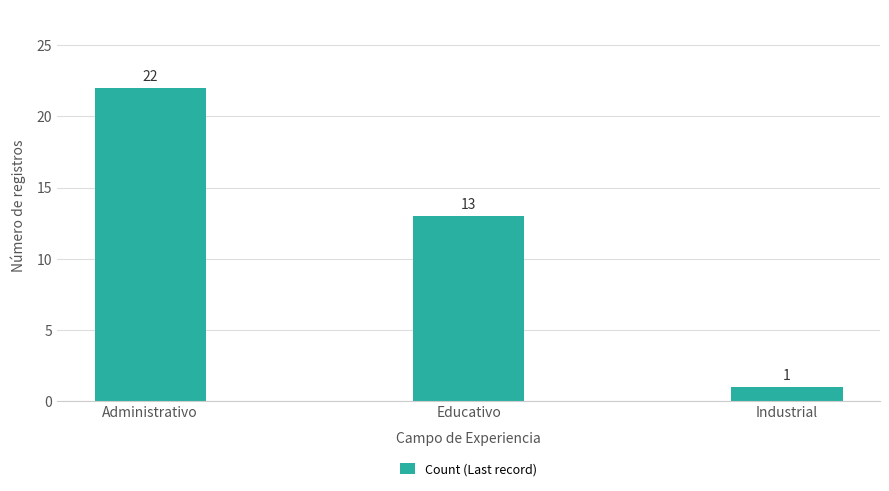

Where is the data nearest to the value 11?

Educativo